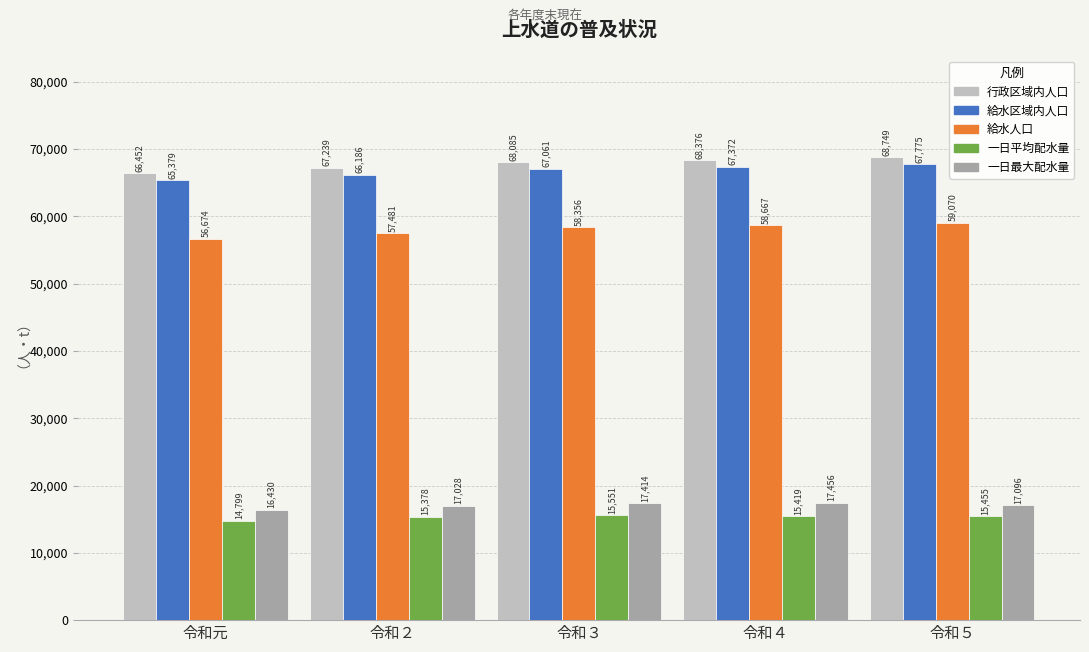

What is the spread (max minus min) of values at 令和元?

51653